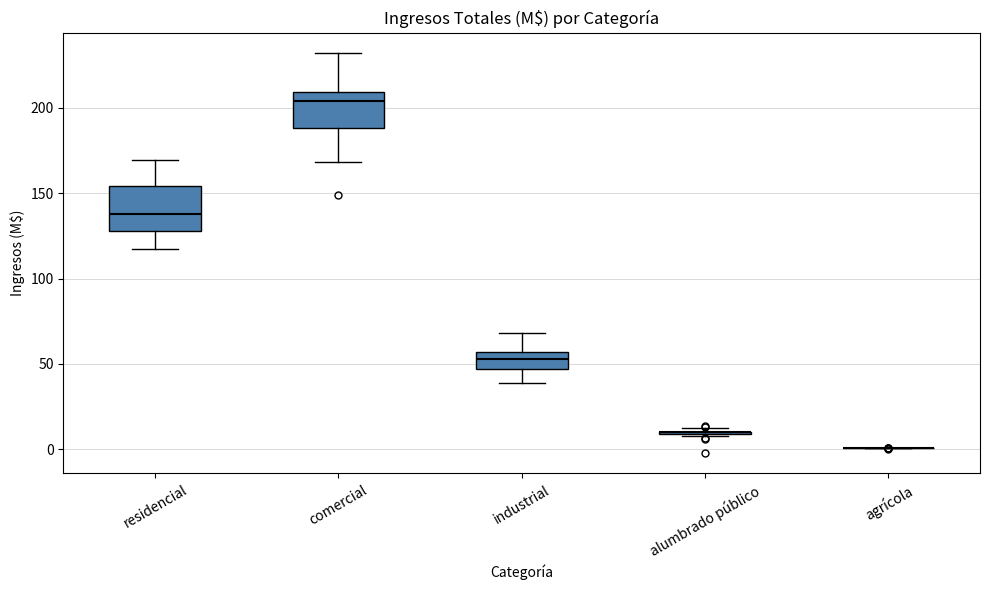

Reading left to right, read every box against the y-axis: the position of its median line, the range the box covers, and the ends of its whiskers. The values are not printed on the chart, so give them approximately, as read against the axis.

residencial: median 140, box 130 to 155, whiskers 115 to 170
comercial: median 205, box 190 to 210, whiskers 170 to 230
industrial: median 55 (inside the box), box 45 to 55, whiskers 40 to 70
alumbrado público: box collapsed to a line at 10, whiskers 10 to 10
agrícola: box collapsed to a line at 0, whiskers 0 to 0